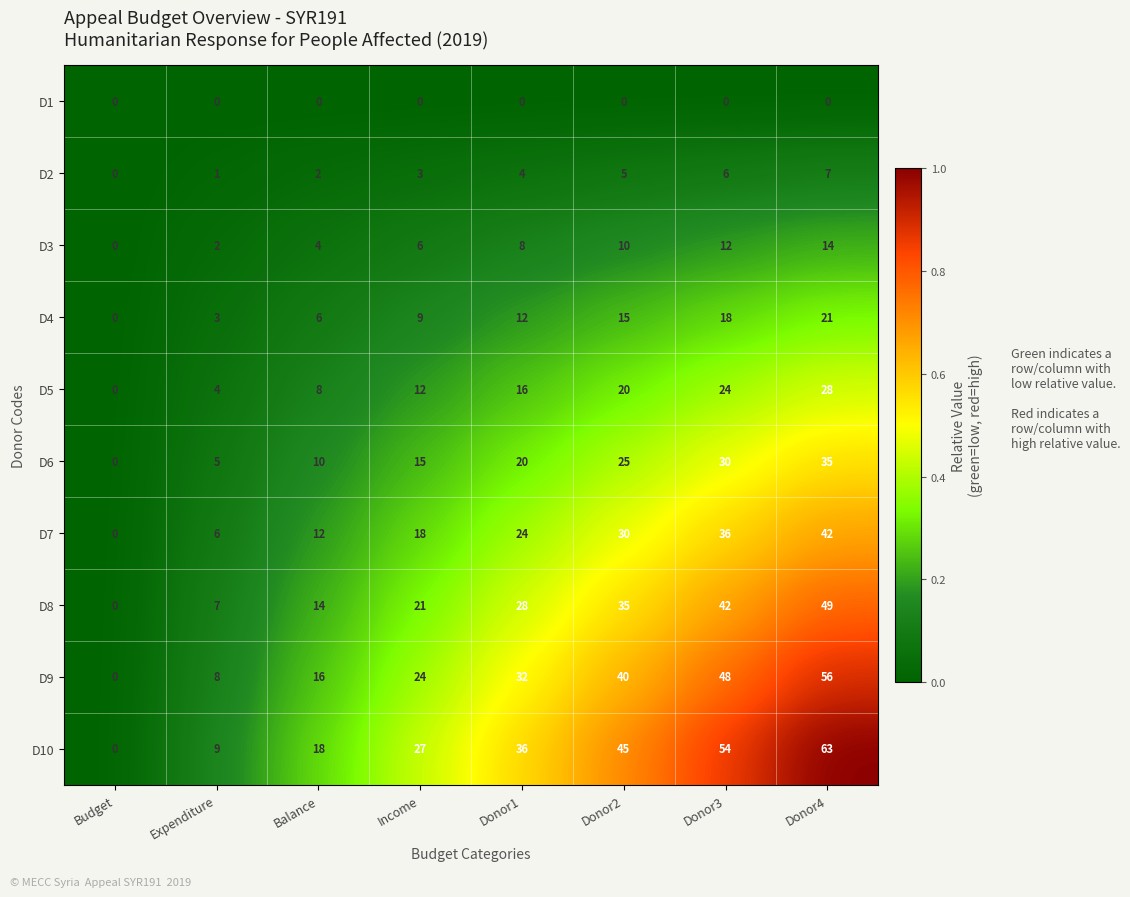

The value of D3 at Donor2 is 10. True or false?

True